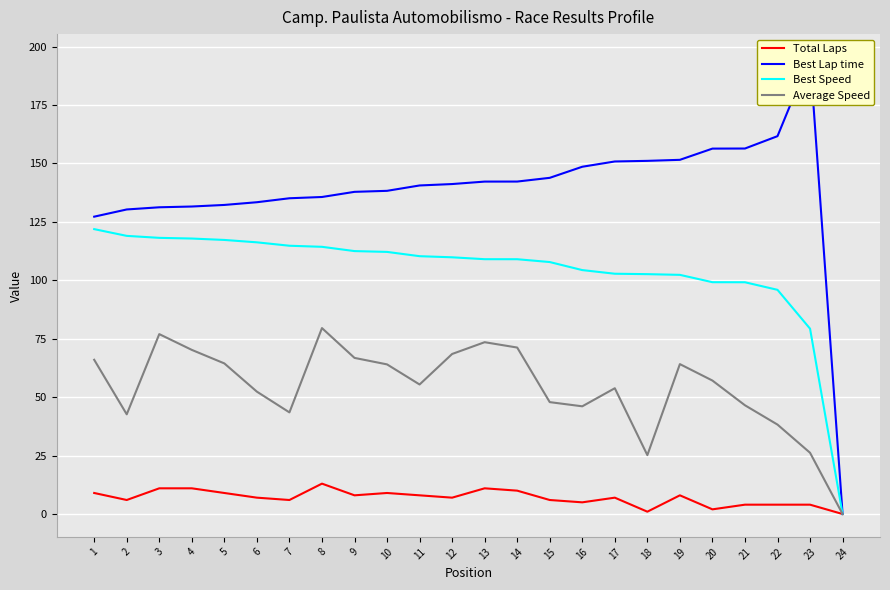

At which label does Best Speed first exceed 109?

1